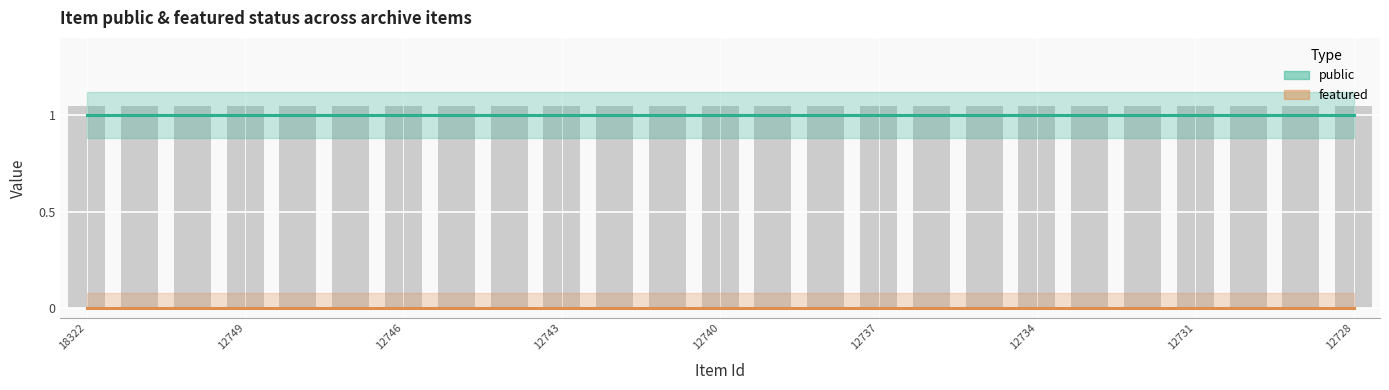

At which category is the sum across all series the highest?

18322